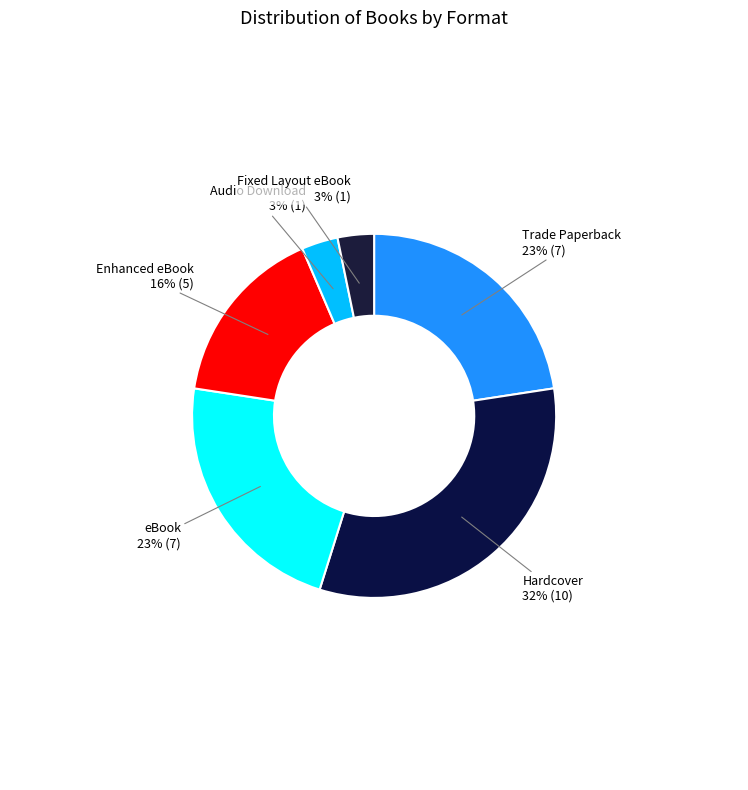

What is the largest slice in the pie chart?

Hardcover